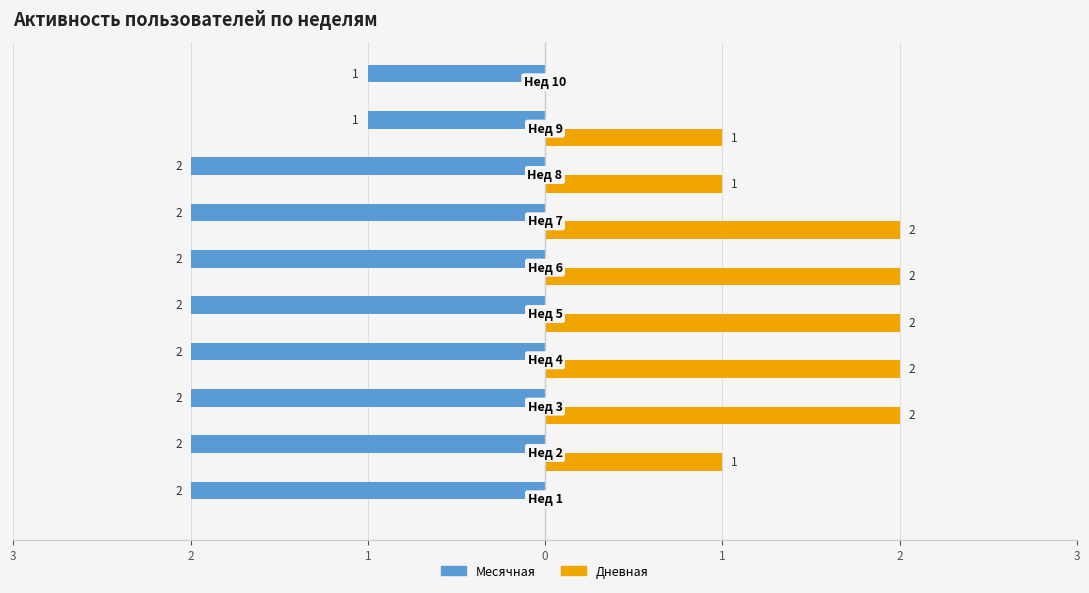

What are all the series names shown in the legend?

Месячная, Дневная